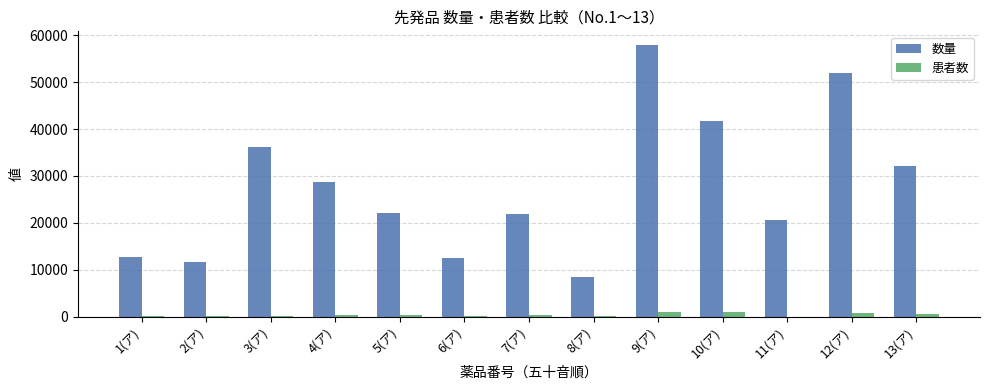

What is the approximate value of 数量 at 5(ア)?

22118.0